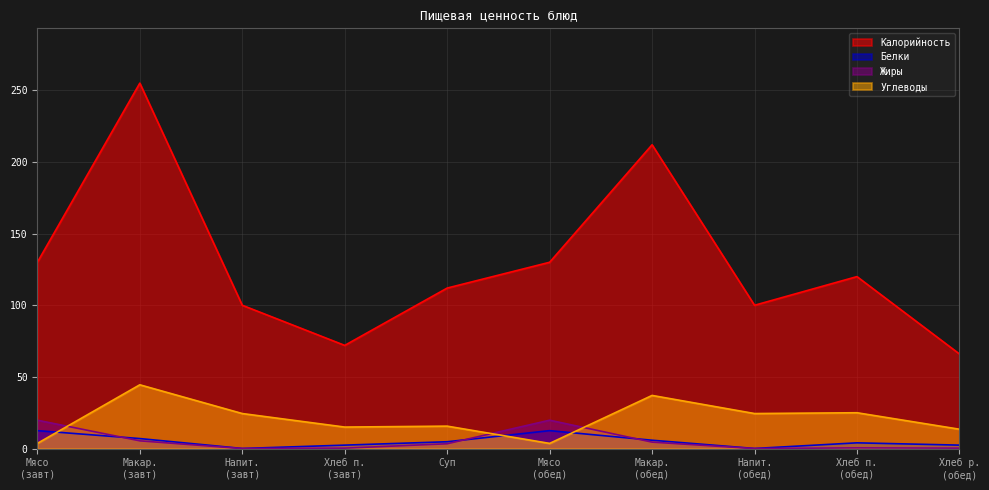

True or false: Калорийность and Белки intersect in this chart.

False